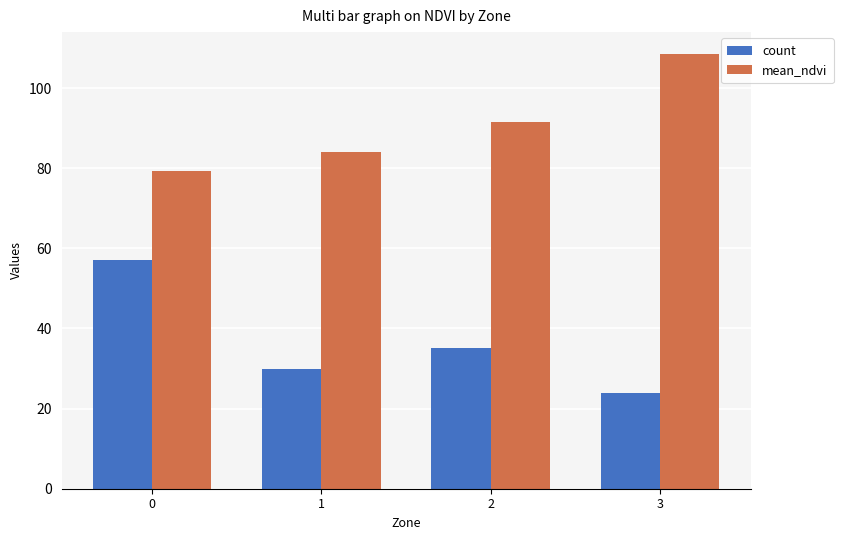

How many data points in mean_ndvi are above 91?

2